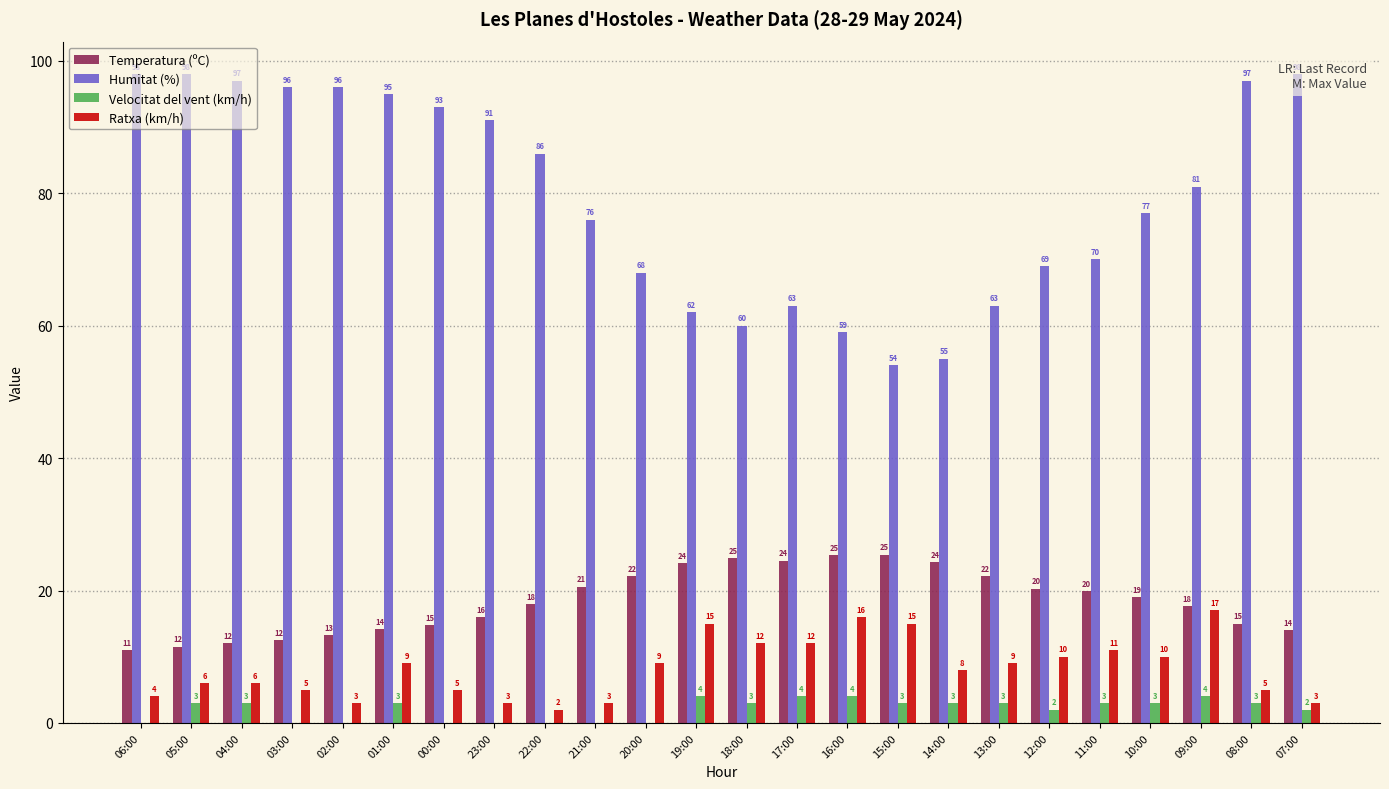

True or false: Humitat (%) has a value of 91.0 at 23:00.

True